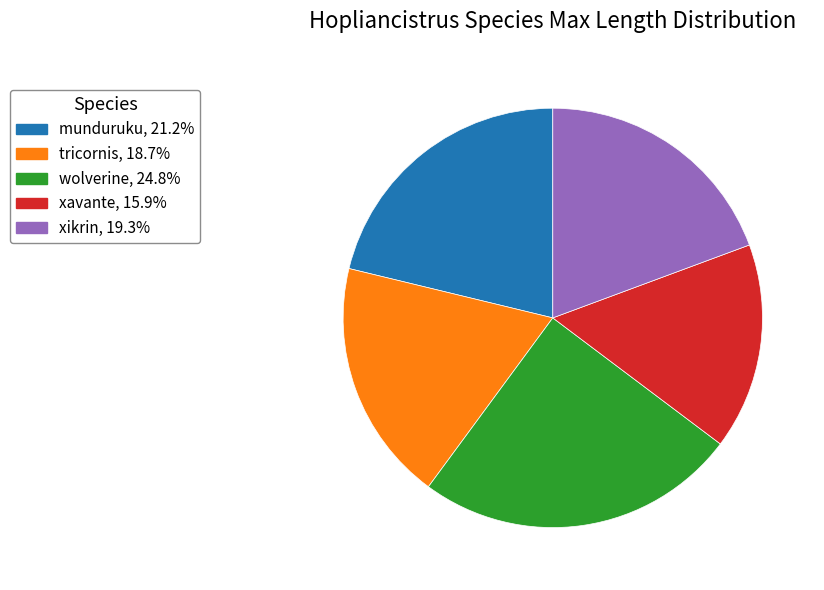

The tricornis slice represents 19% of the pie. True or false?

True